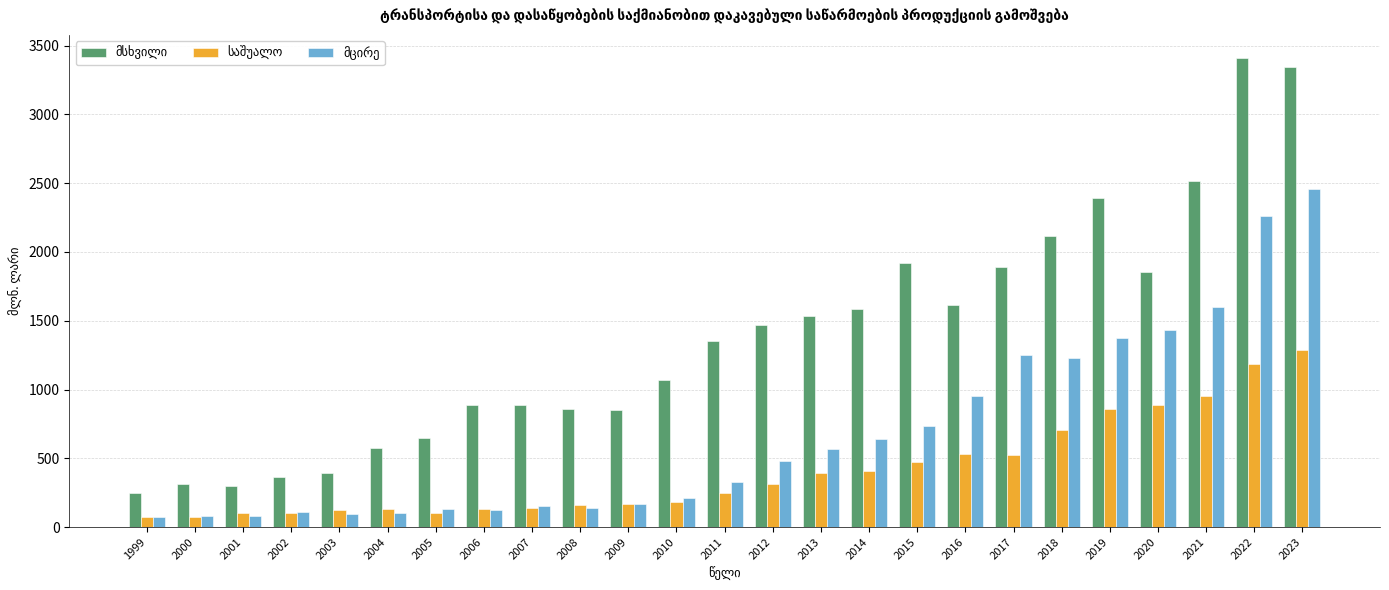

What is the maximum value shown in the chart?

3407.6